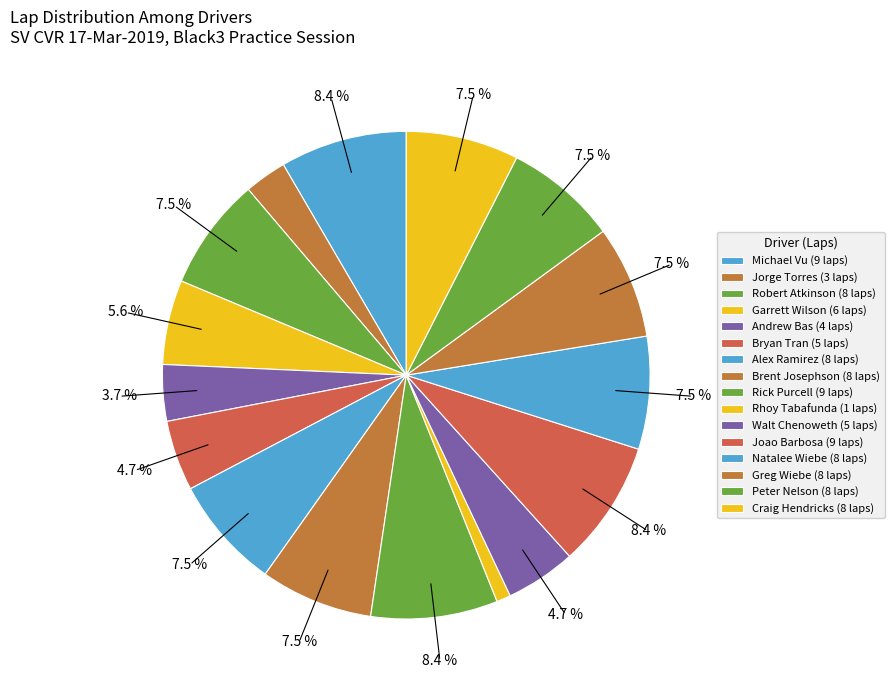

Does Bryan Tran account for over 50% of the chart?

No